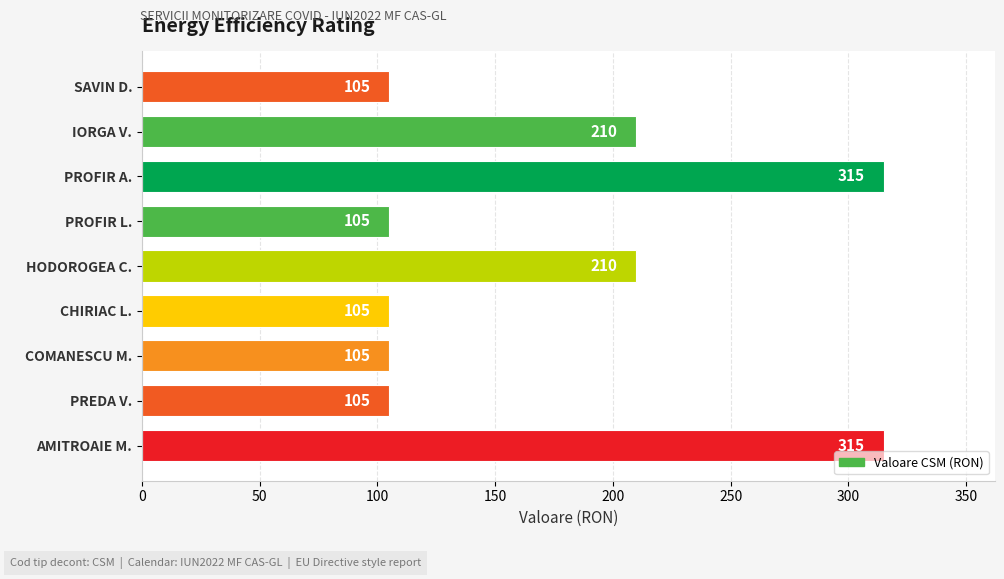

Read the value at SAVIN D., to the nearest 50.

100